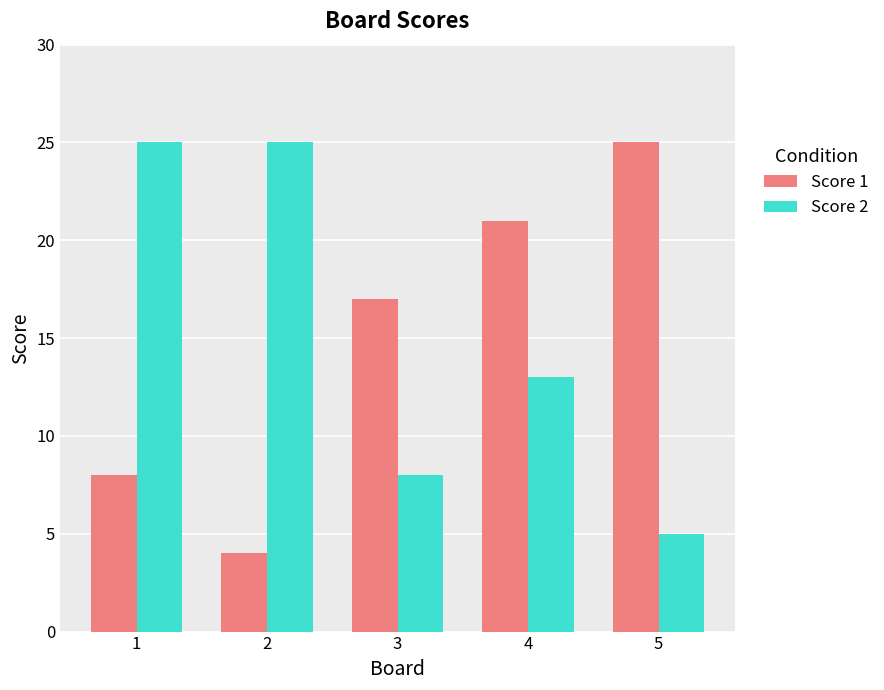

How many distinct data groups are displayed?

2